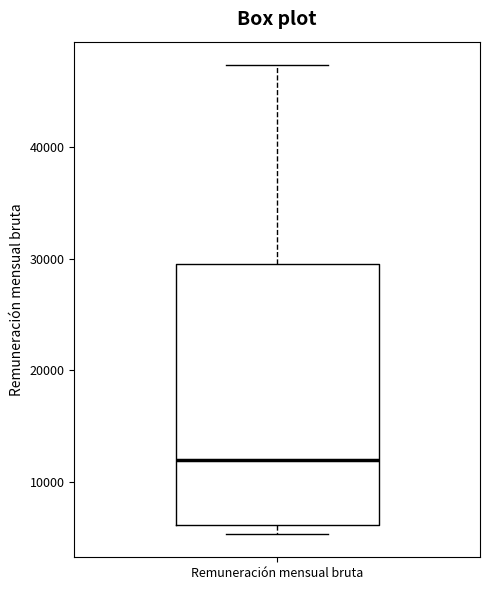

Where does the upper whisker of the box for Remuneración mensual bruta end on the y-axis? The values are not printed on the chart, so give them approximately, as read against the axis.

47000